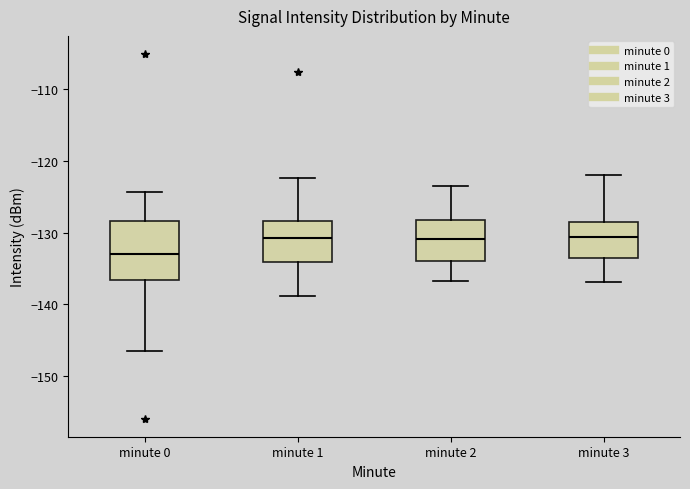

Reading left to right, transcribe this box plot: for each box, give where its median line is, the range the box spans, and where its two whiskers end, as read against the y-axis. The values are not printed on the chart, so give them approximately, as read against the axis.

minute 0: median -133, box -137 to -128, whiskers -147 to -124
minute 1: median -131, box -134 to -128, whiskers -139 to -122
minute 2: median -131, box -134 to -128, whiskers -137 to -123
minute 3: median -131, box -134 to -128, whiskers -137 to -122